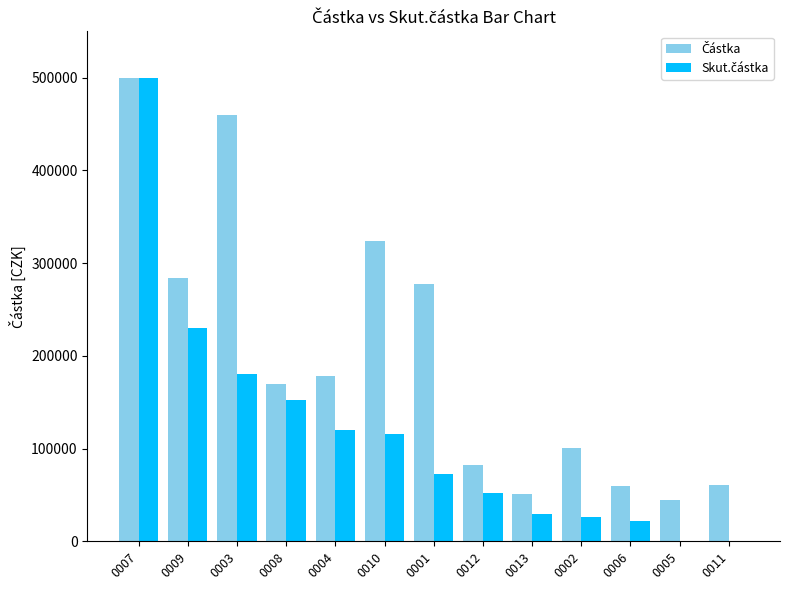

What is the maximum value shown in the chart?

500000